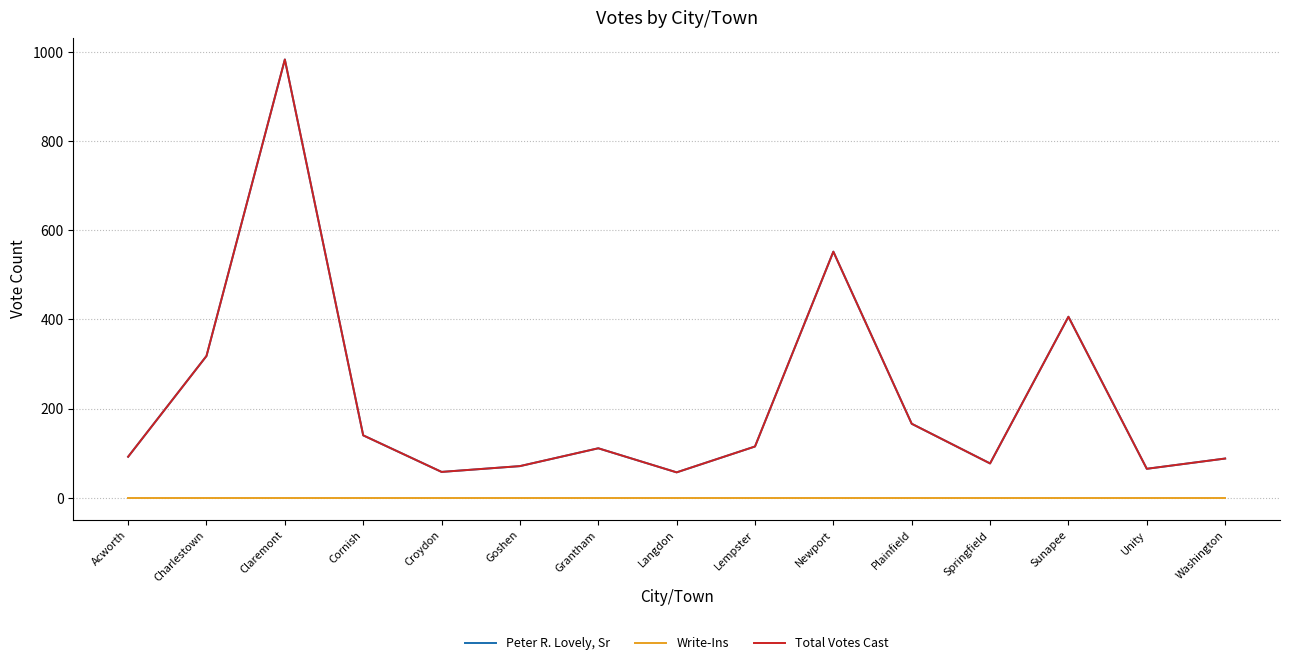

True or false: Peter R. Lovely, Sr and Write-Ins intersect in this chart.

False